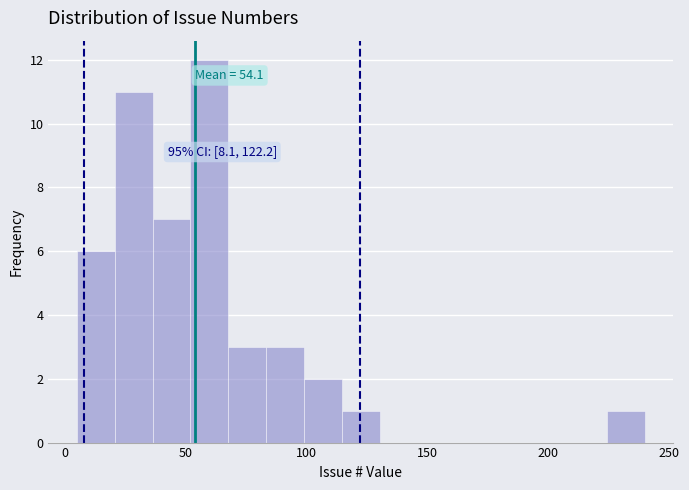

Around what value on the x-axis is the tallest bar? Give the approximate position of its centre, as read against the axis.

60